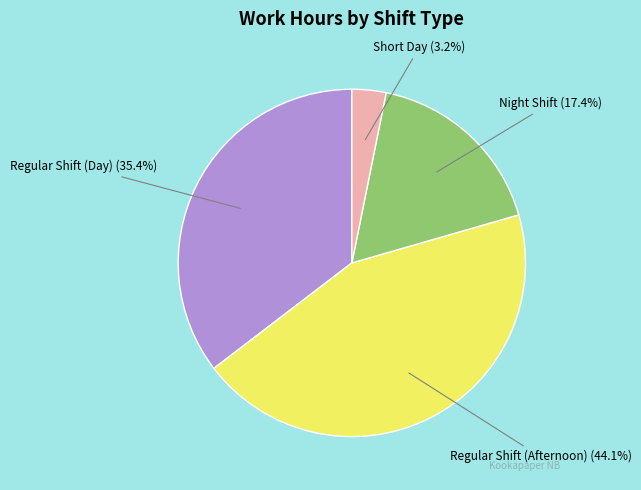

Is Night Shift the majority of the pie?

No